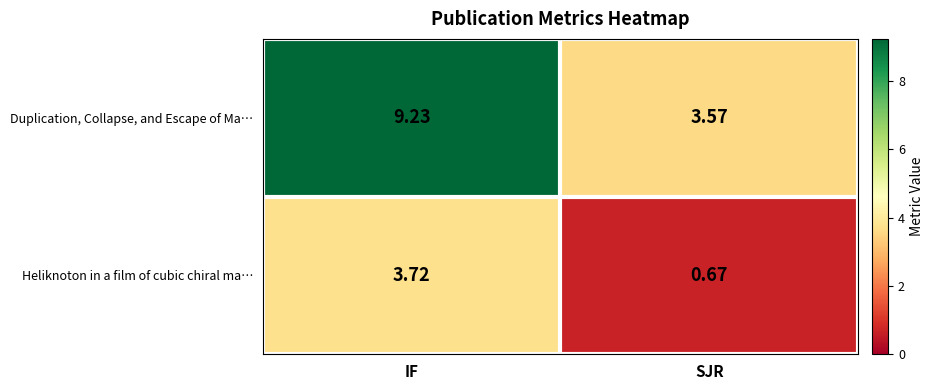

Which series changed the most between IF and SJR?

Duplication, Collapse, and Escape of Ma…